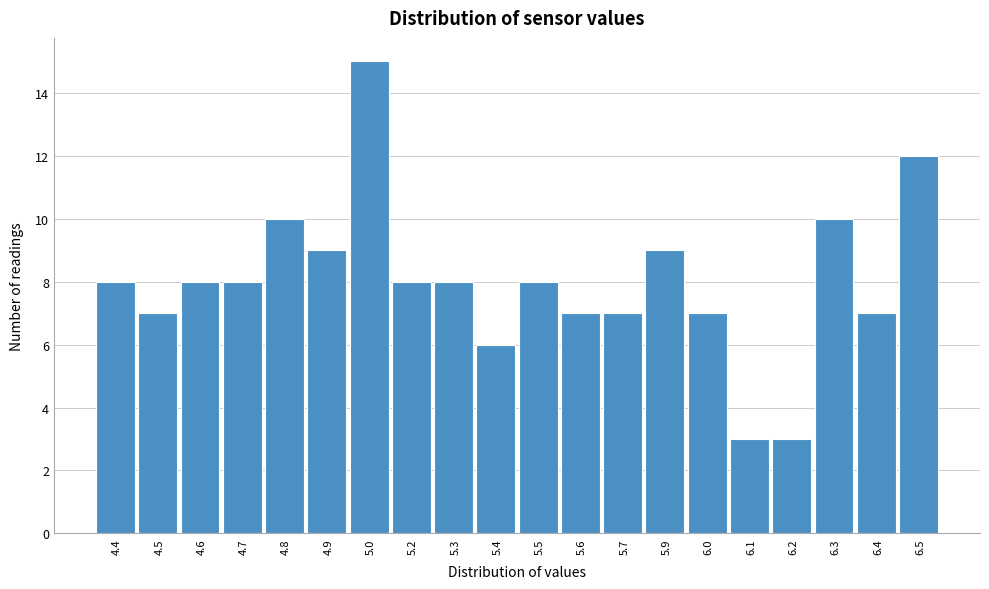

Reading right to left, transcribe all the data shown in this chart.

6.5=12	6.4=7	6.3=10	6.2=3	6.1=3	6.0=7	5.9=9	5.7=7	5.6=7	5.5=8	5.4=6	5.3=8	5.2=8	5.0=15	4.9=9	4.8=10	4.7=8	4.6=8	4.5=7	4.4=8